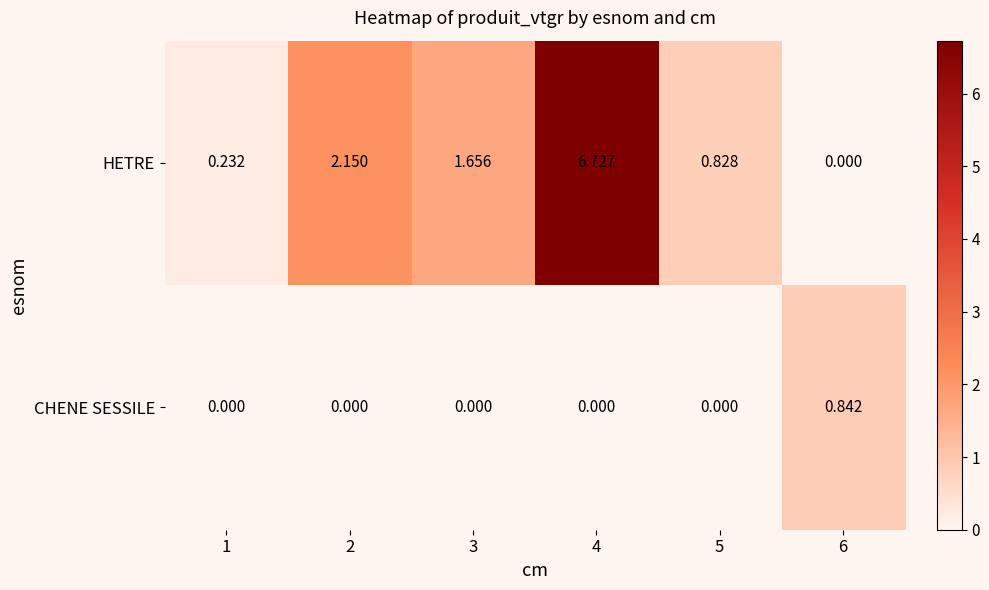

At 1, list the series in order from largest to smallest.

HETRE, CHENE SESSILE